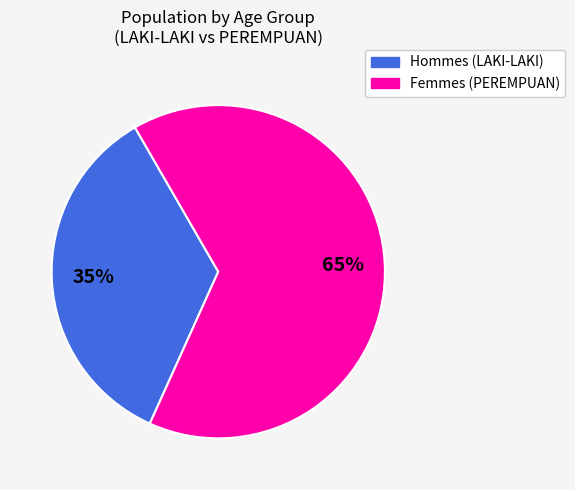

To the nearest percent, what is the average slice percentage?

50%